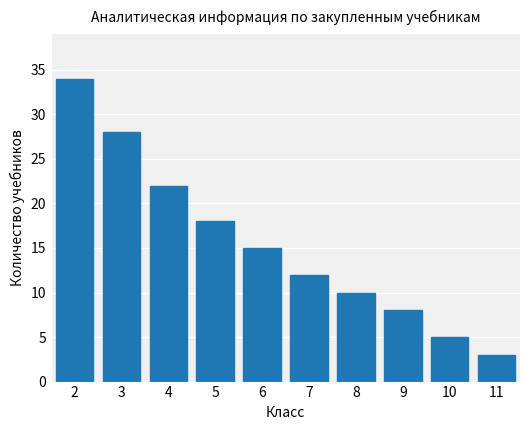

What is the difference between the values at 10 and 2?

29